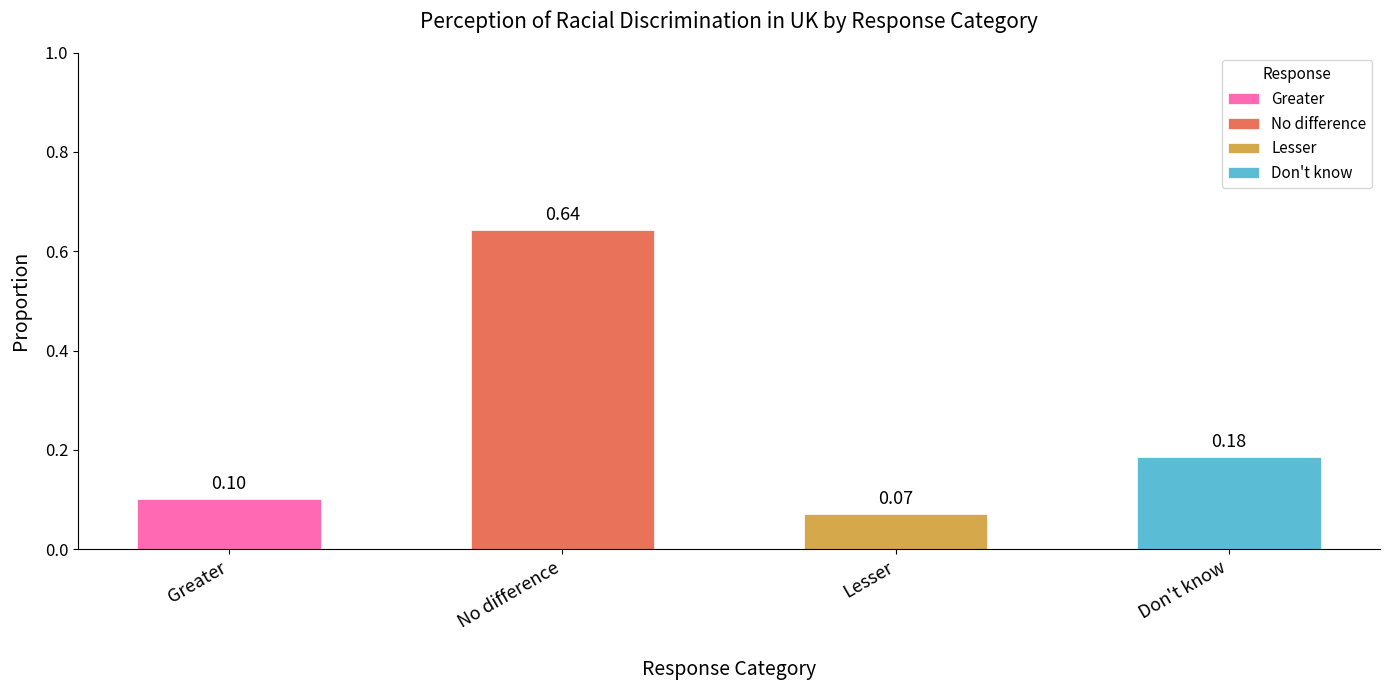

What is the approximate value of Lesser at Greater?

0.1